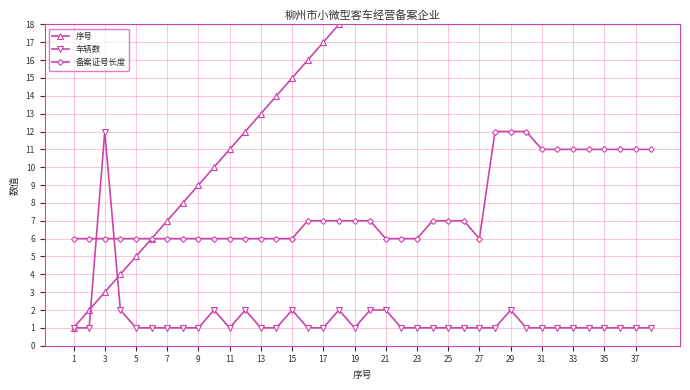

Count the number of data series in this chart.

3